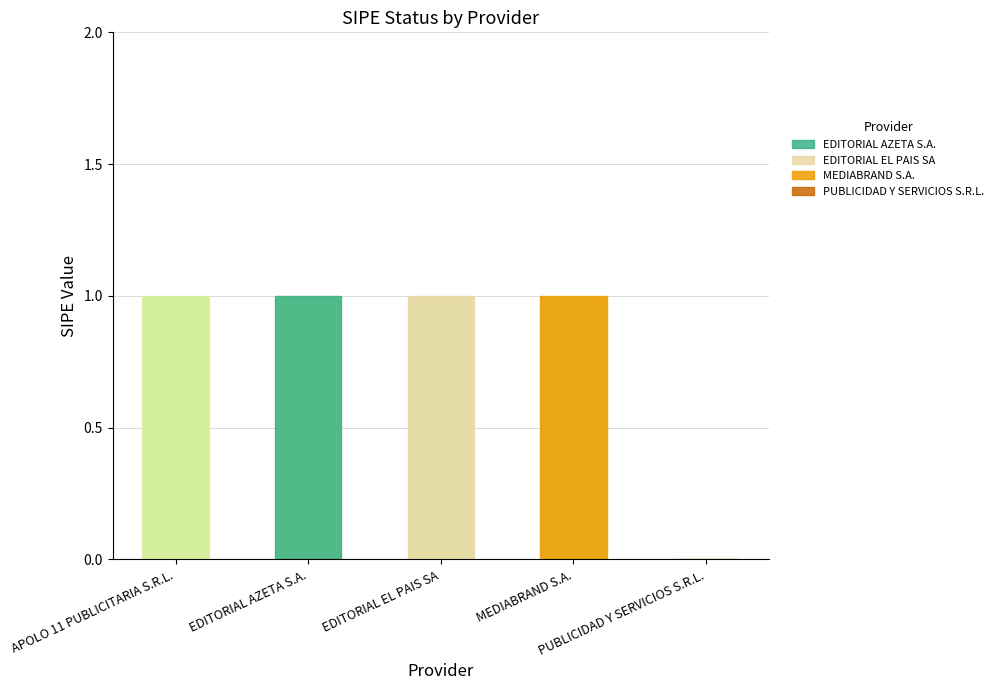

What is the sum of all values?

4